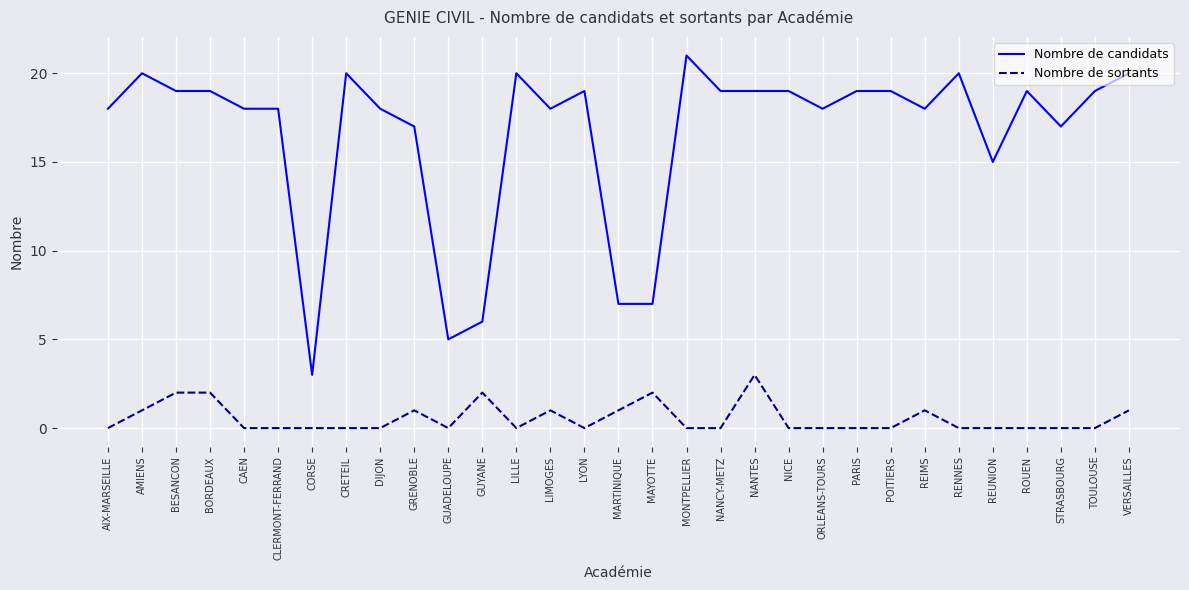

What is the spread (max minus min) of values at AIX-MARSEILLE?

18